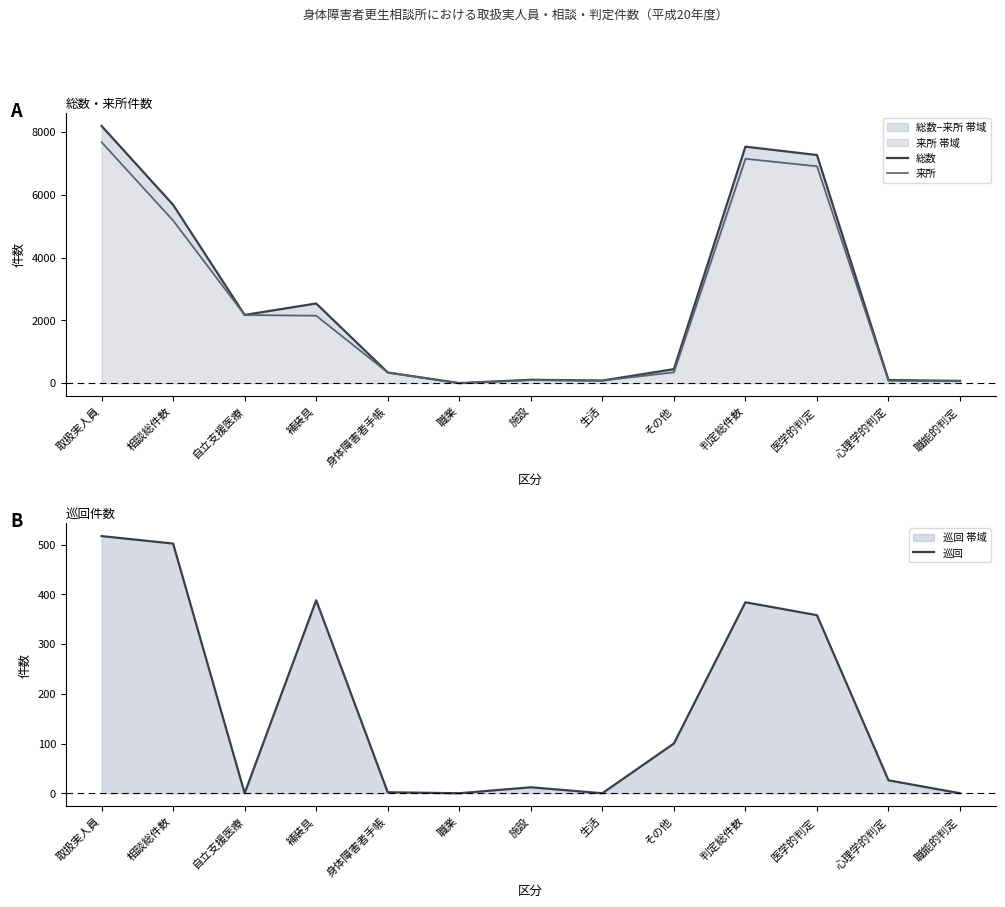

Is the value of 巡回 at その他 greater than the value of 総数 at 自立支援医療?

No